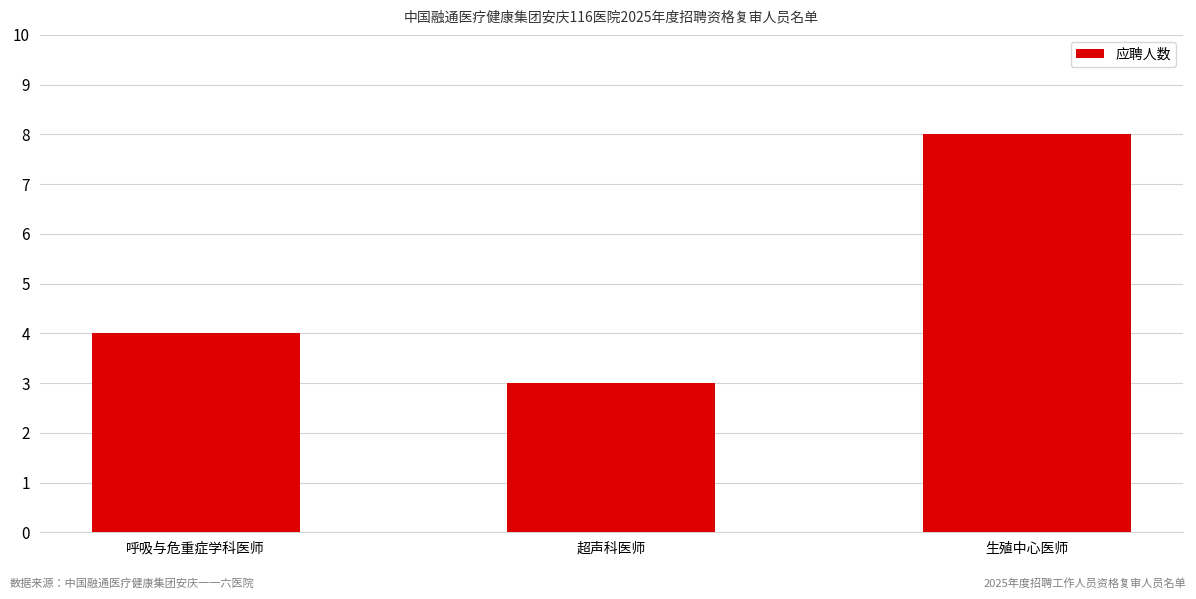

What is the change in value from 超声科医师 to 生殖中心医师?

+5